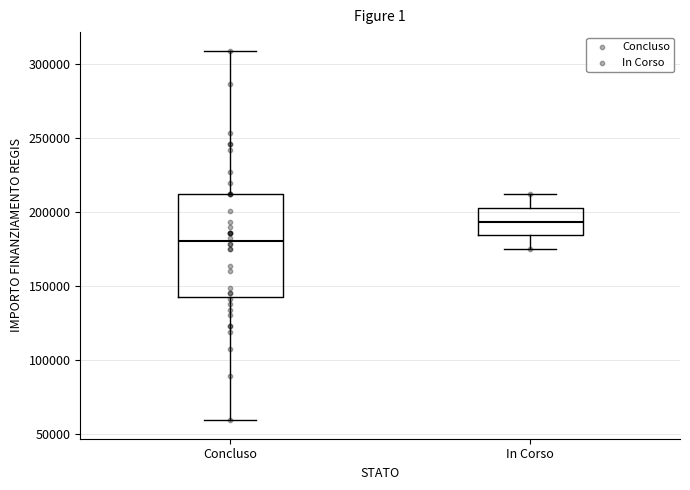

Reading left to right, transcribe this box plot: for each box, give where its median line is, the range the box spans, and where its two whiskers end, as read against the y-axis. The values are not printed on the chart, so give them approximately, as read against the axis.

Concluso: median 180000, box 145000 to 210000, whiskers 60000 to 310000
In Corso: median 195000, box 185000 to 205000, whiskers 175000 to 210000